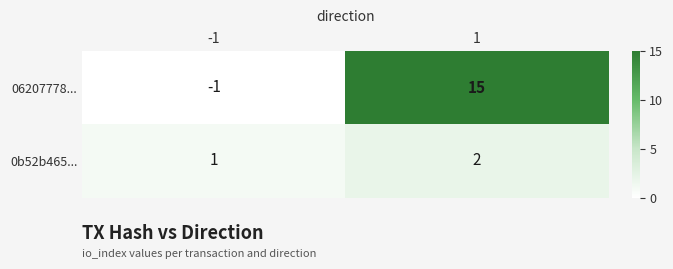

Rank the series by their average value, from lowest to highest.

0b52b465..., 06207778...